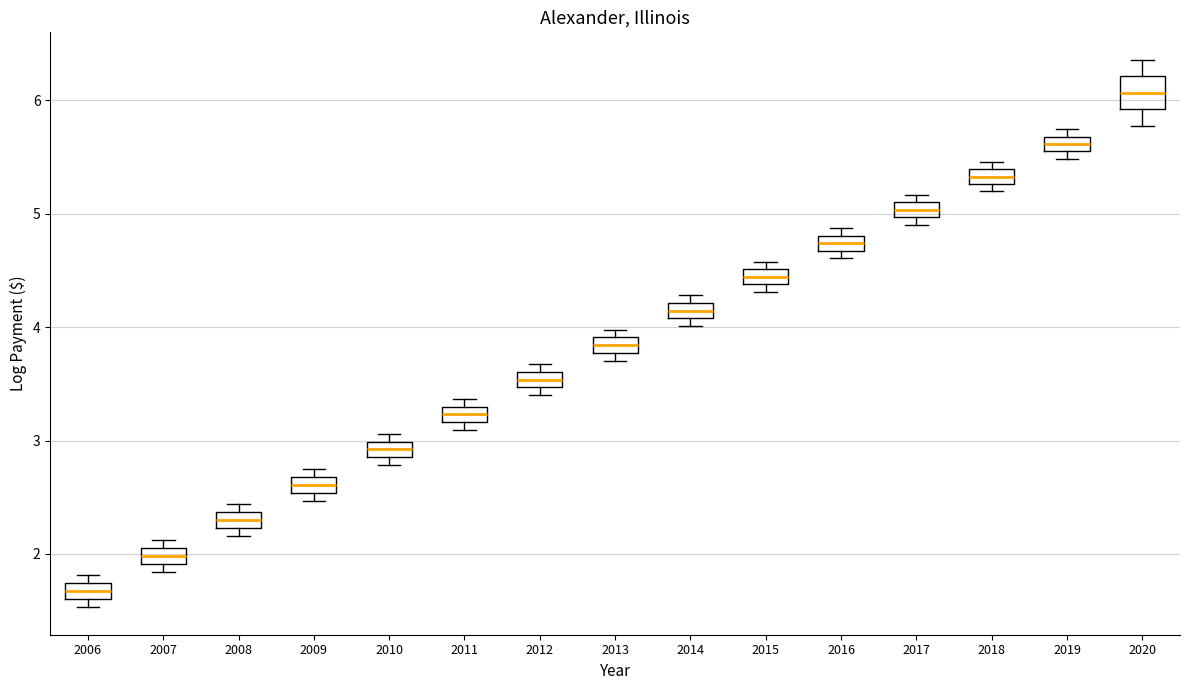

Comparing the boxes themselves (not the whiskers), which one is the tallest?

2020